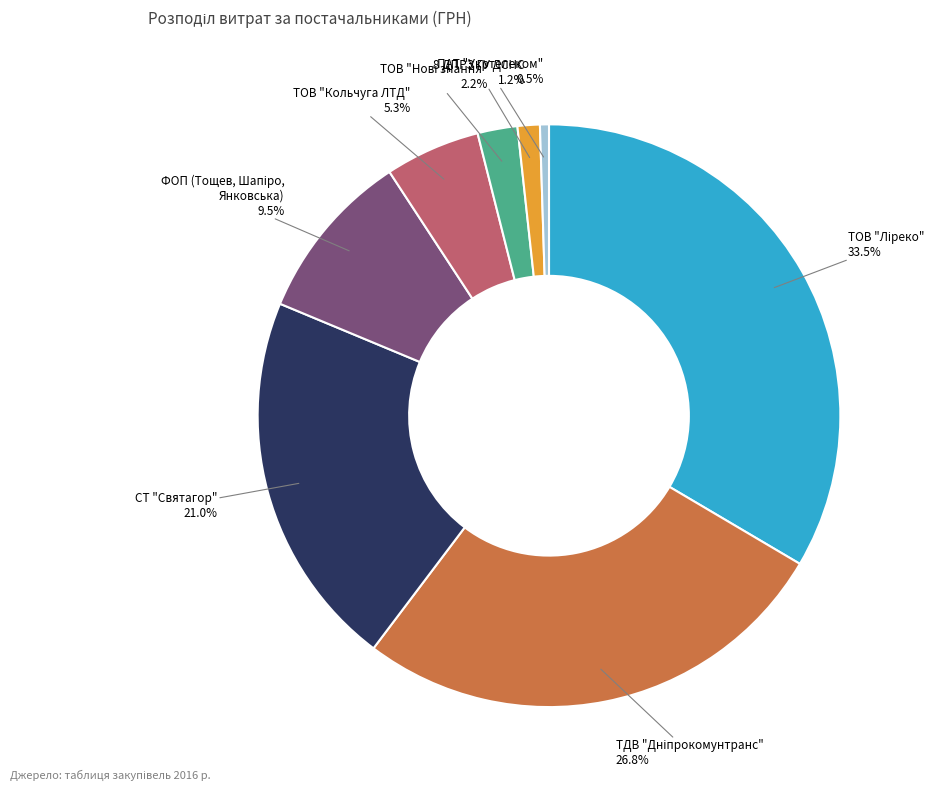

Is there any slice that represents more than half of the pie?

No